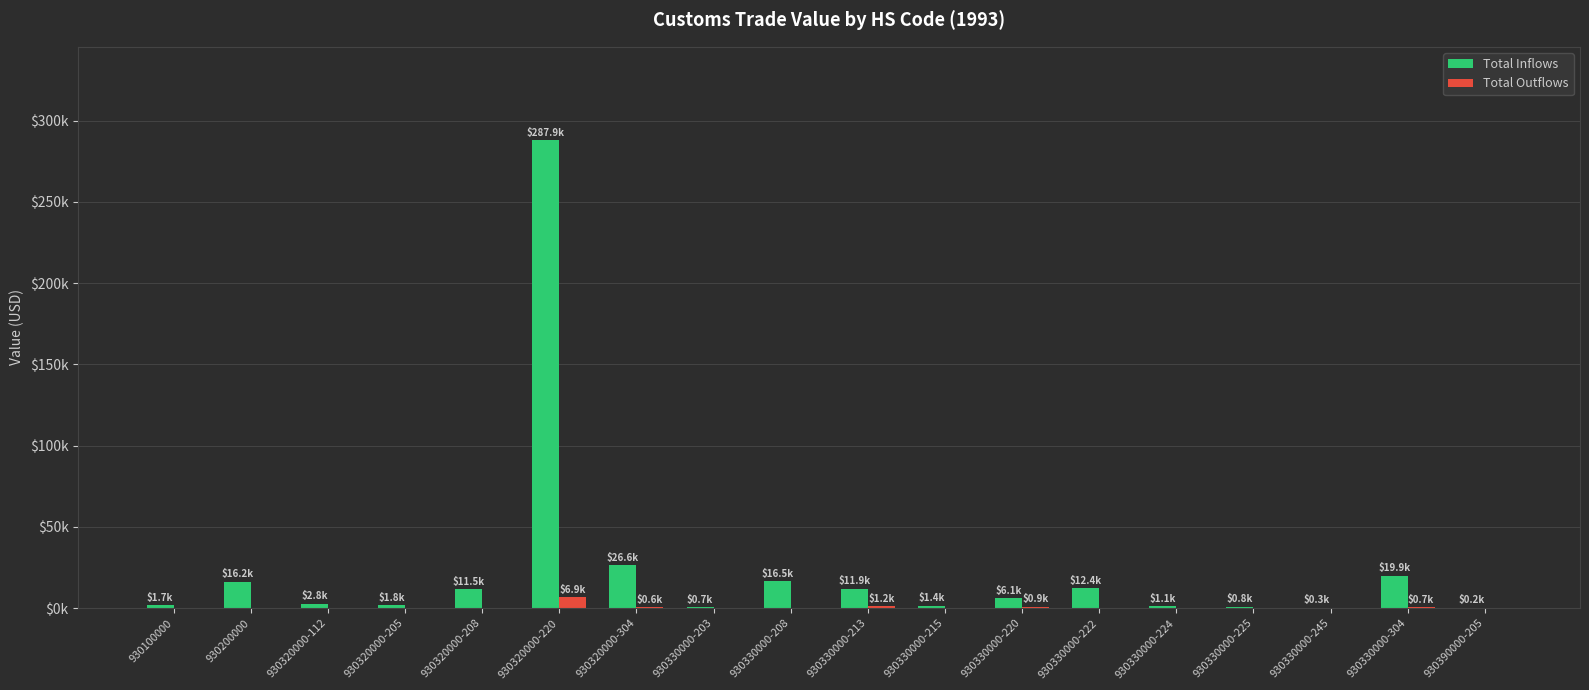

What are all the series names shown in the legend?

Total Inflows, Total Outflows